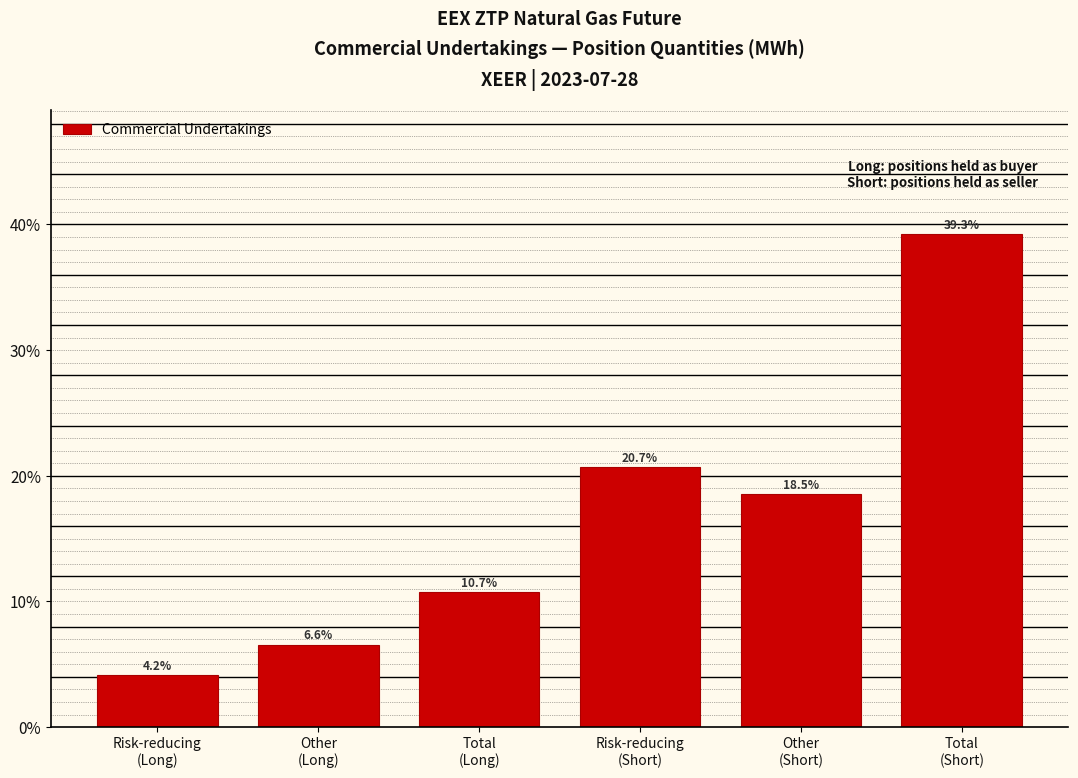

Reading left to right, extract all data points from this chart.

4.2	6.6	10.7	20.7	18.5	39.3